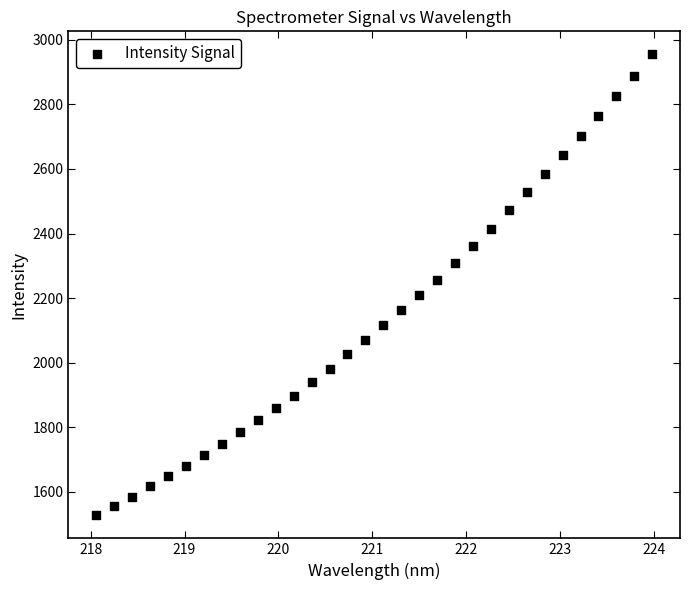

What is the range of Y values (max minus min)?

1427.2